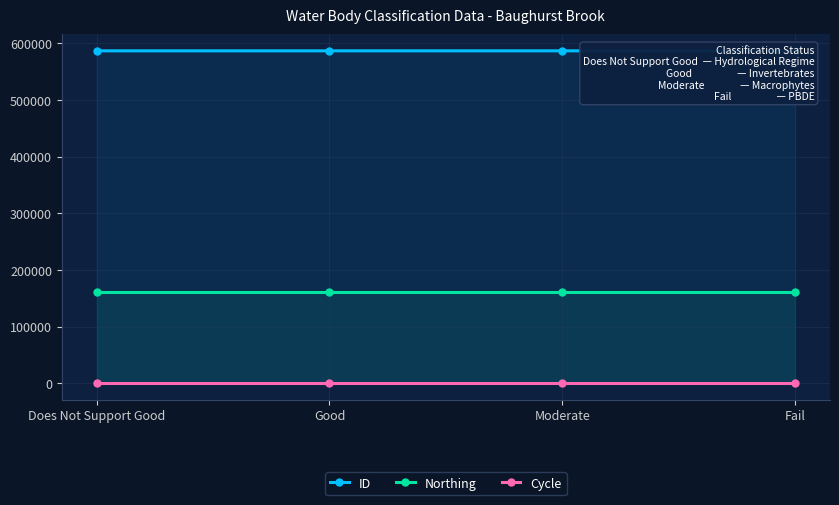

Reading left to right, what are all the values shown in this chart?

ID: 586747	586746	586756	586755
Northing: 161417	161417	161417	161417
Cycle: 3	3	3	3